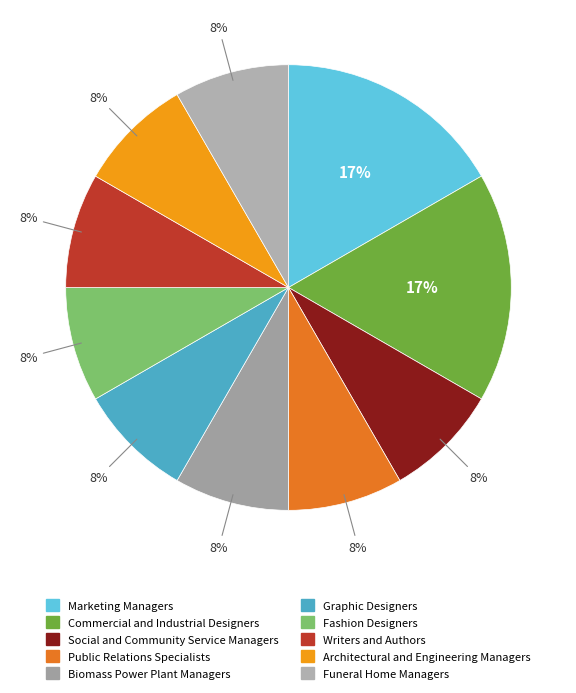

How many segments does this pie chart have?

10